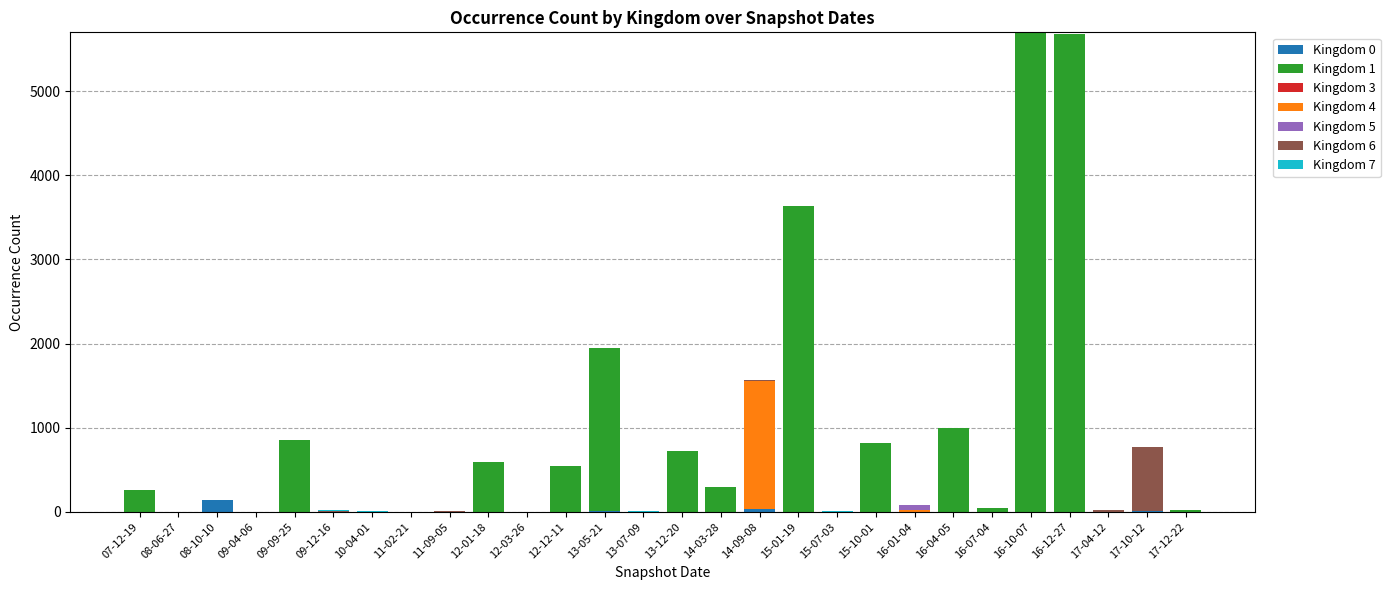

The value of Kingdom 0 at 16-07-04 is 0. True or false?

True